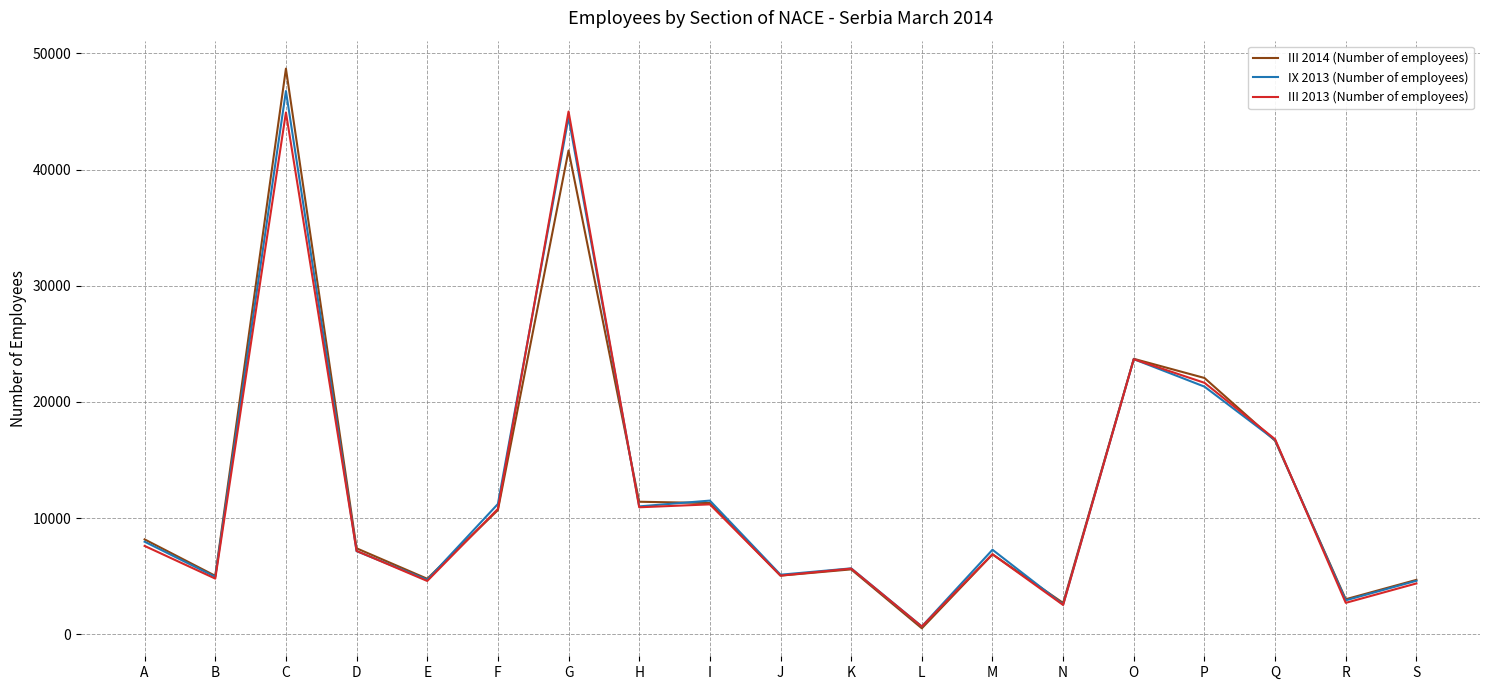

Is it true that III 2014 (Number of employees) equals 4171 at A?

False